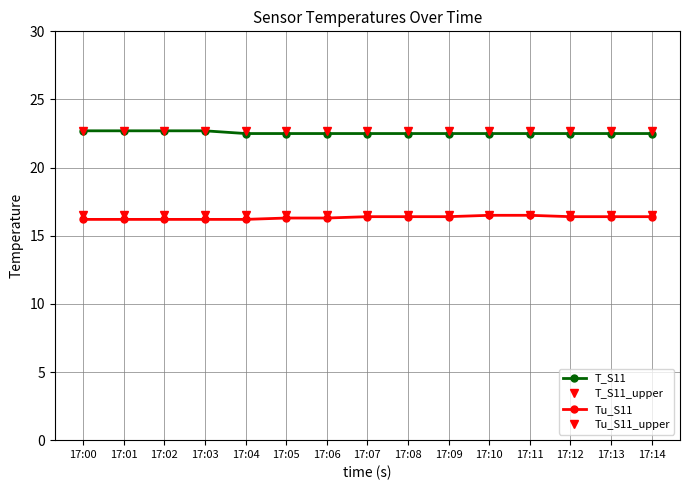

List the series in order of their peak value, highest first.

T_S11, T_S11_upper, Tu_S11, Tu_S11_upper